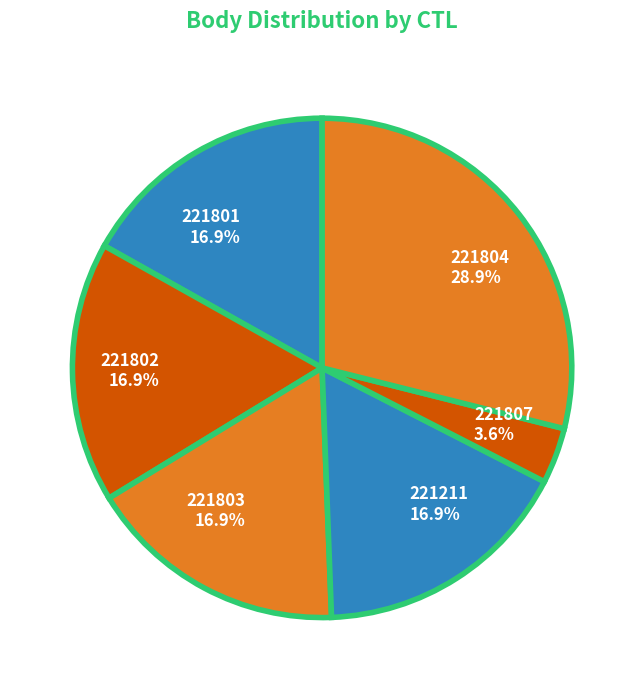

What is the smallest slice in the pie chart?

221807